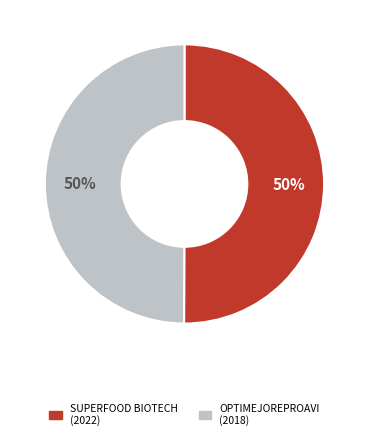

To the nearest percent, what is the average slice percentage?

50%